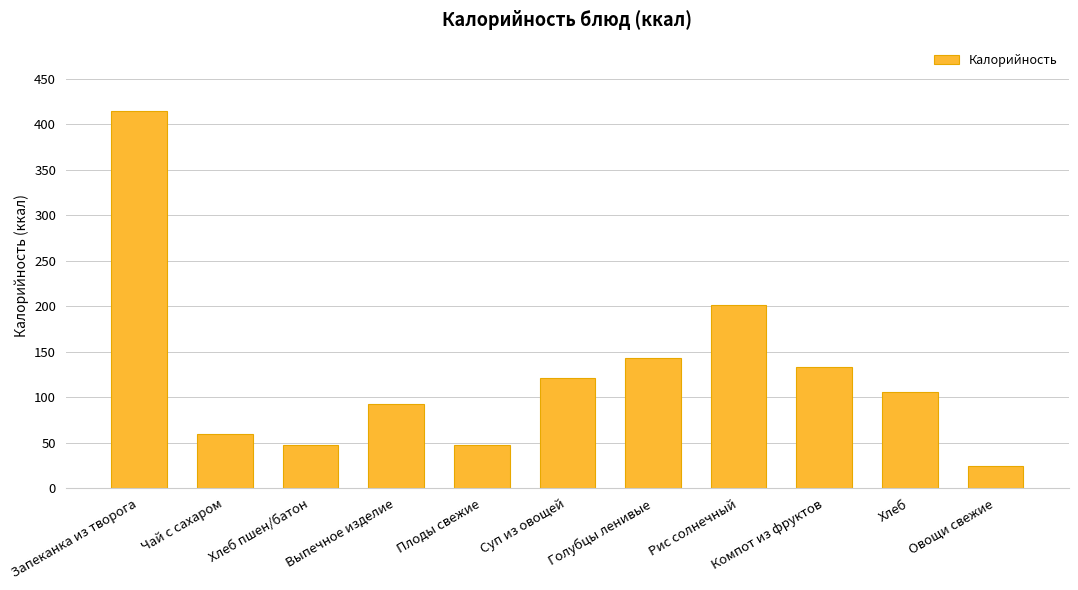

True or false: the data shows 129.5 at Выпечное изделие.

False